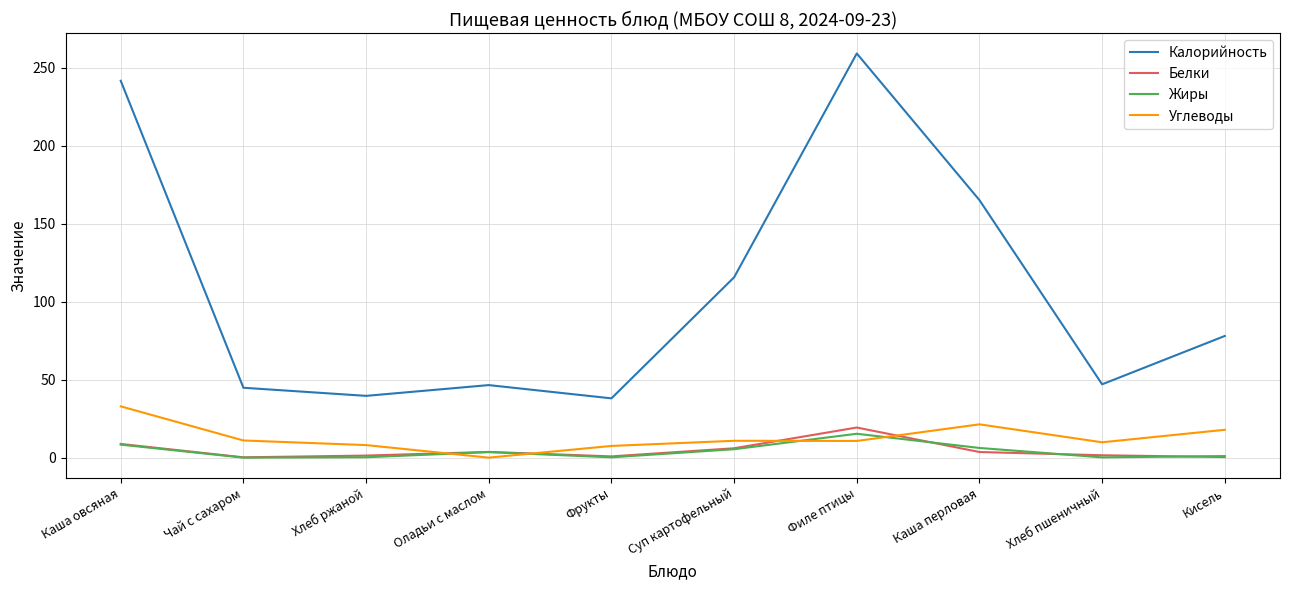

True or false: Калорийность has a value of 115.6 at Суп картофельный.

True